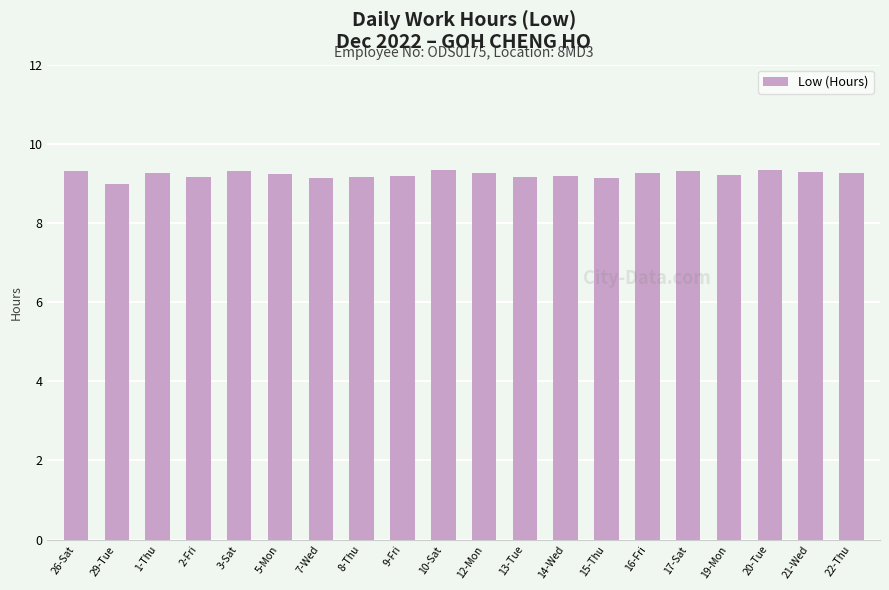

What is the difference between the values at 13-Tue and 10-Sat?

0.2